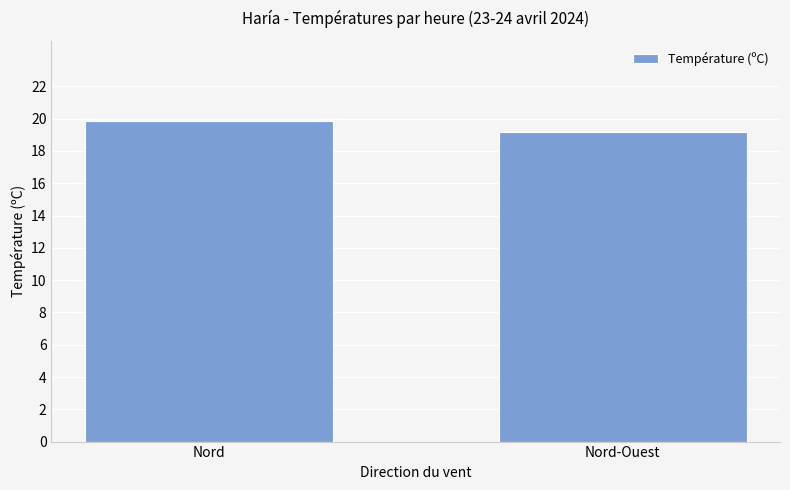

What is the value of the 2nd bar from the left?

19.2